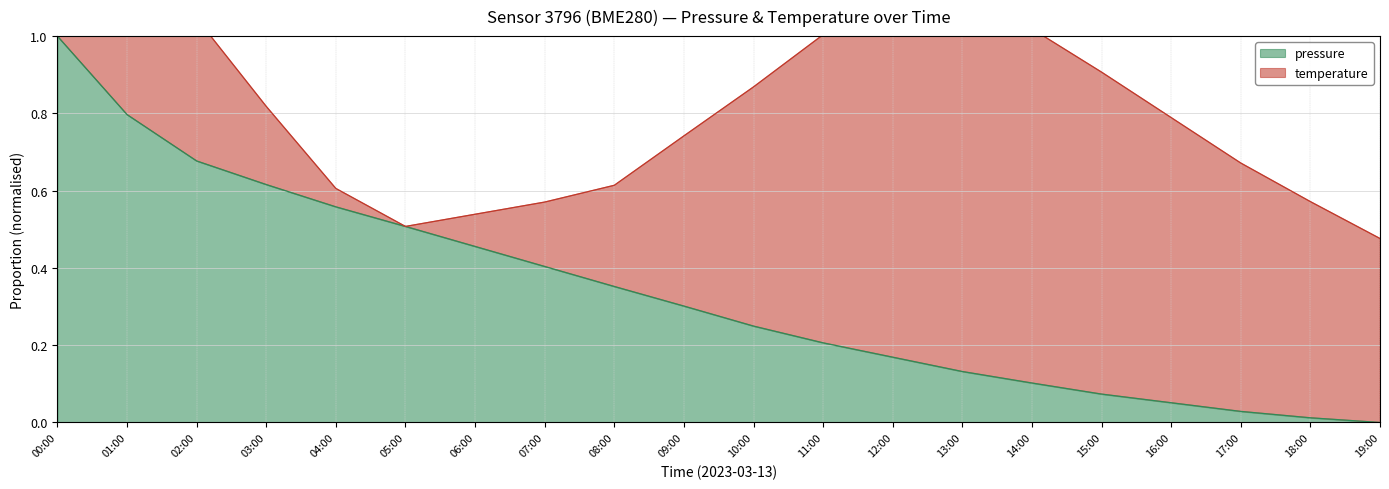

What is the difference between the maximum and minimum values?

1.0